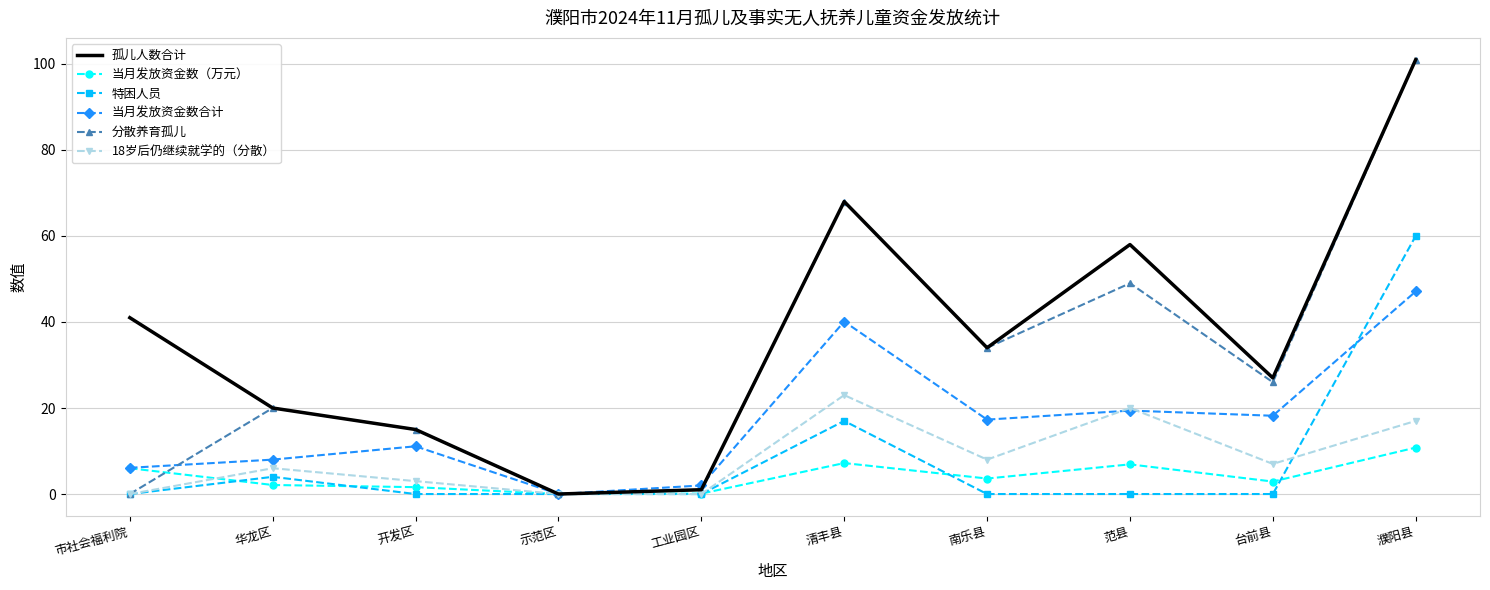

Is the value of 18岁后仍继续就学的（分散） at 开发区 greater than the value of 分散养育孤儿 at 开发区?

No